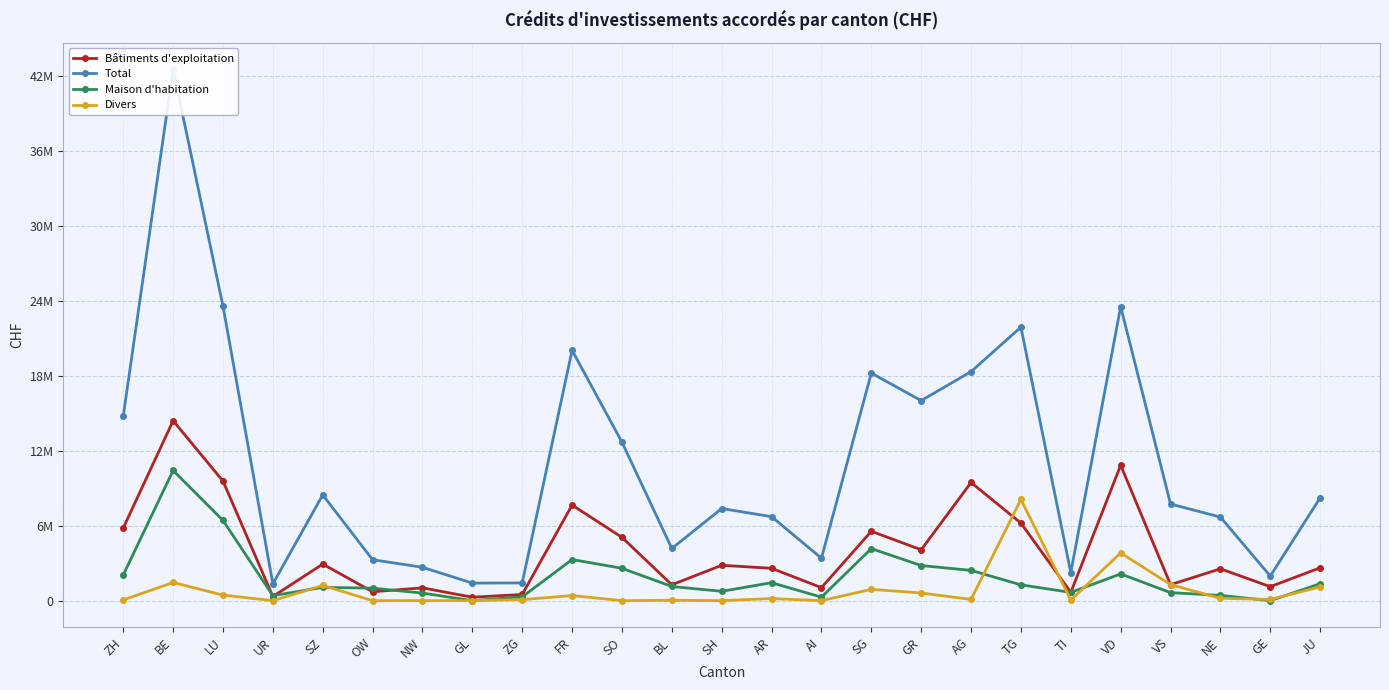

True or false: Maison d'habitation has more than 0 points higher than both neighbors.

True